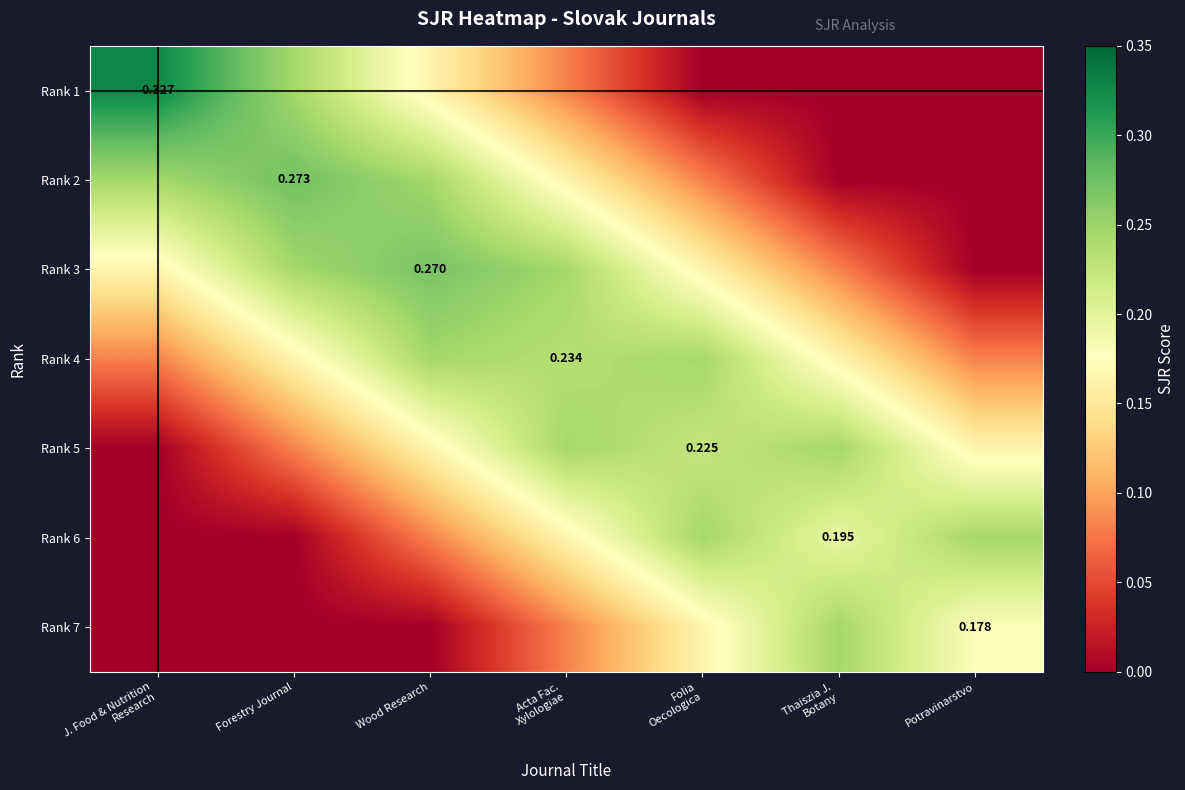

What is the spread (max minus min) of values at Thaiszia J.
Botany?

0.2